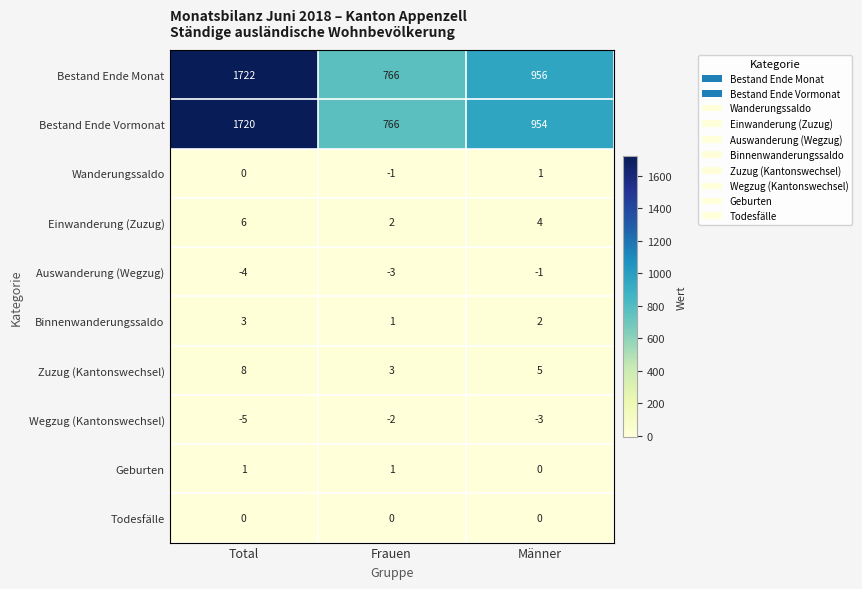

How many data points does each series have?

3